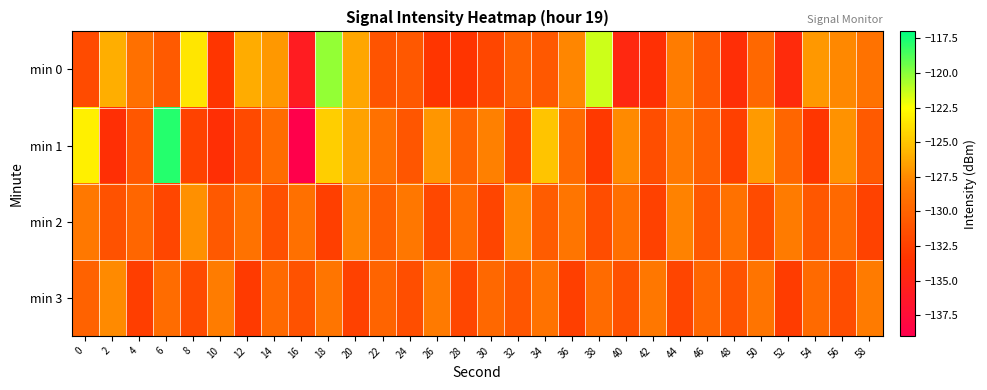

At which category is the sum across all series the highest?

18